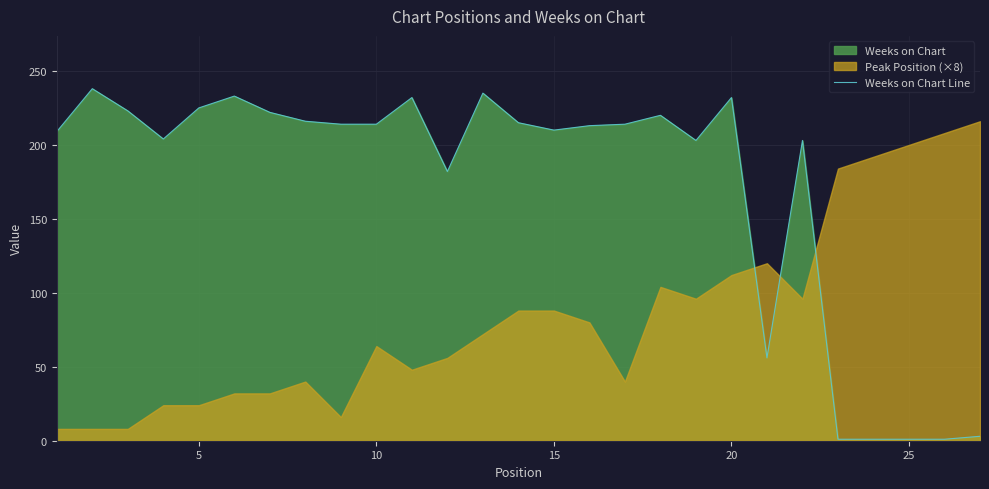

Does the chart display data point markers on the line(s)?

No